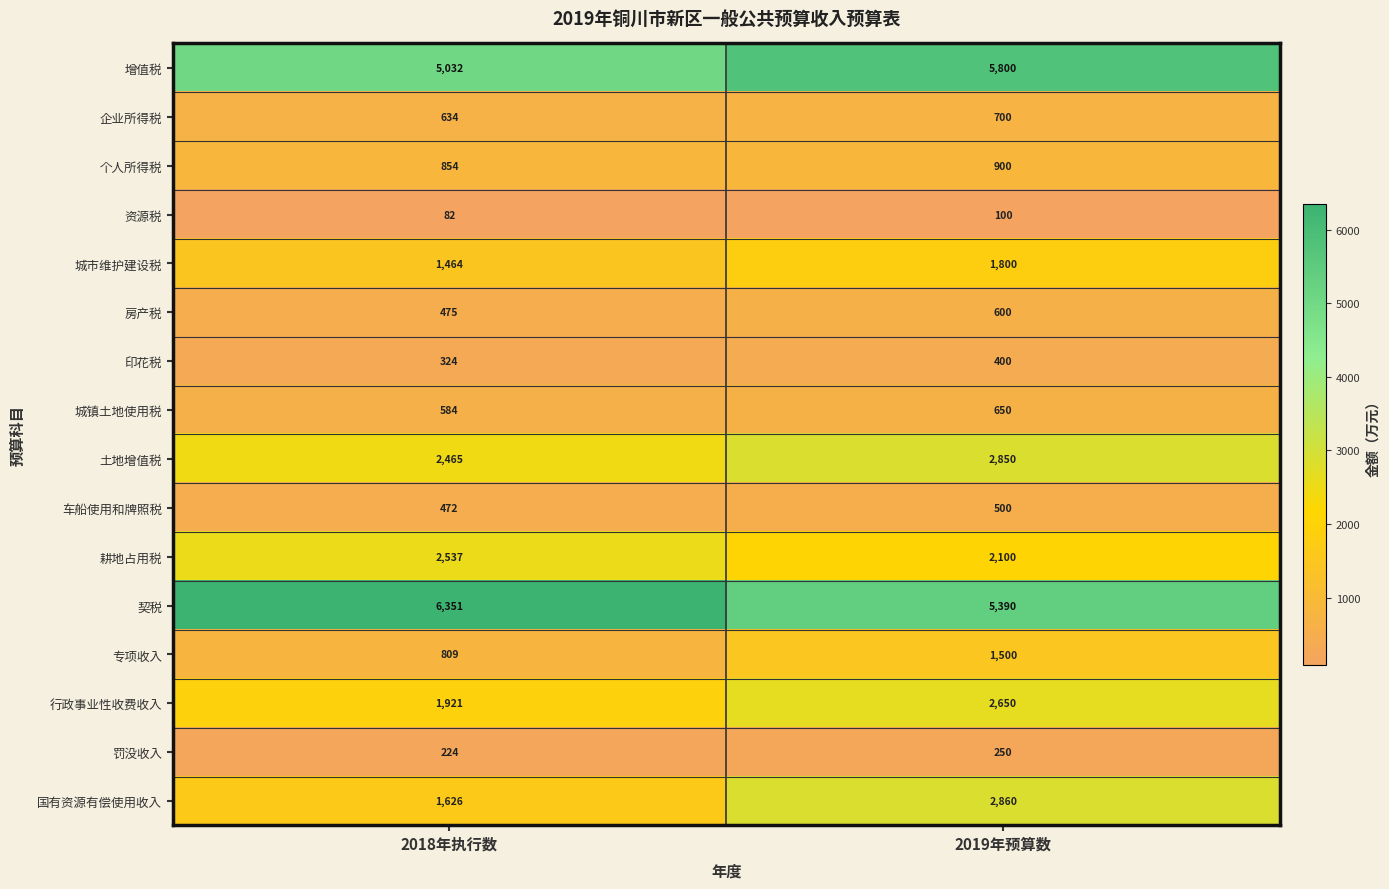

Which series has the widest spread of values?

国有资源有偿使用收入